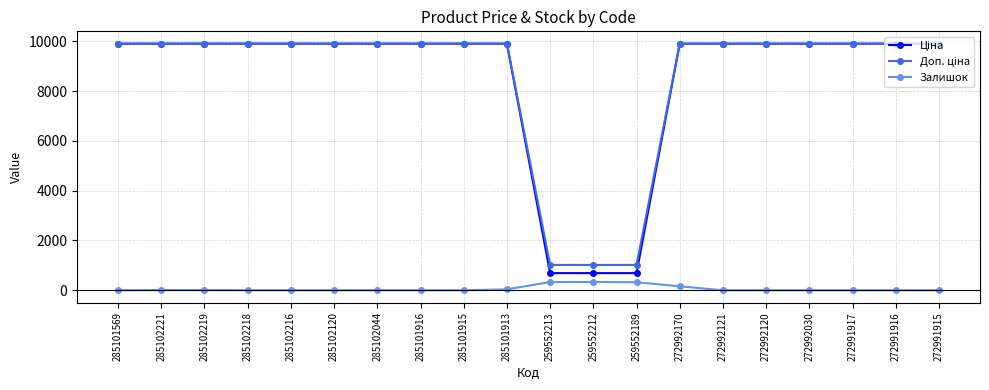

What is the total value across all series at 285101569?

19817.0